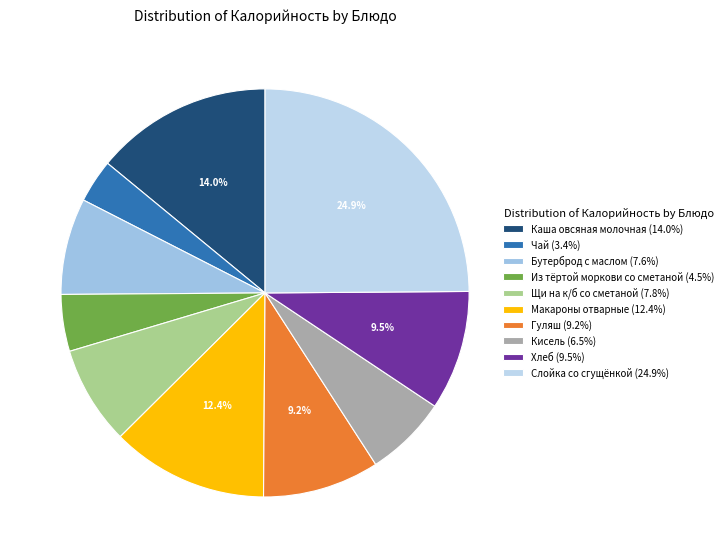

Combined, what portion of the pie is Бутерброд с маслом and Гуляш?

16.9%